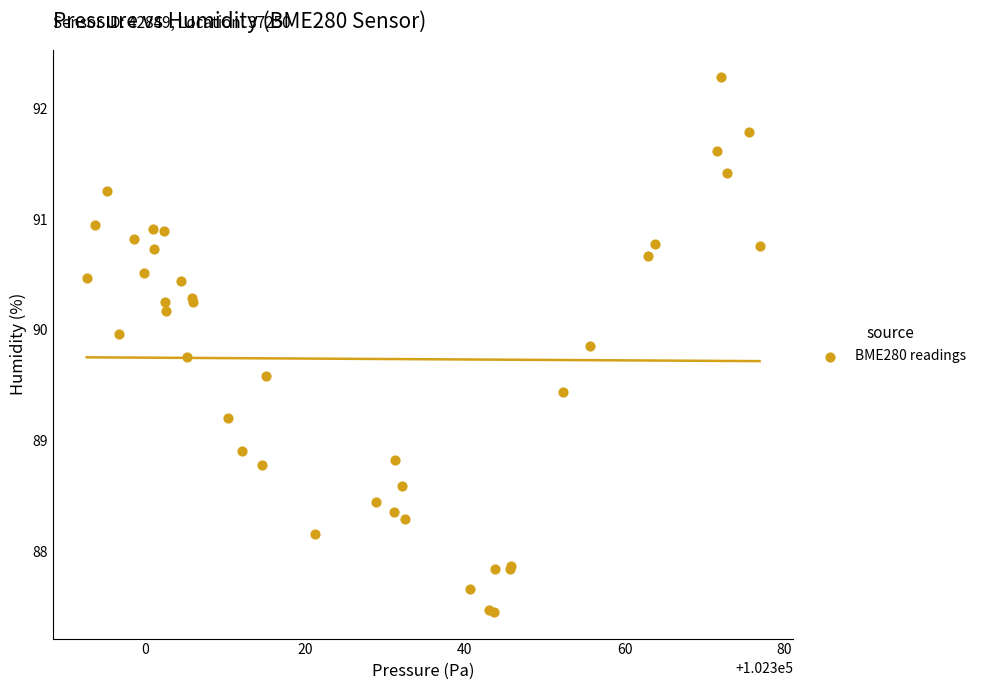

What Y value in the scatter plot is closest to 89?

88.9